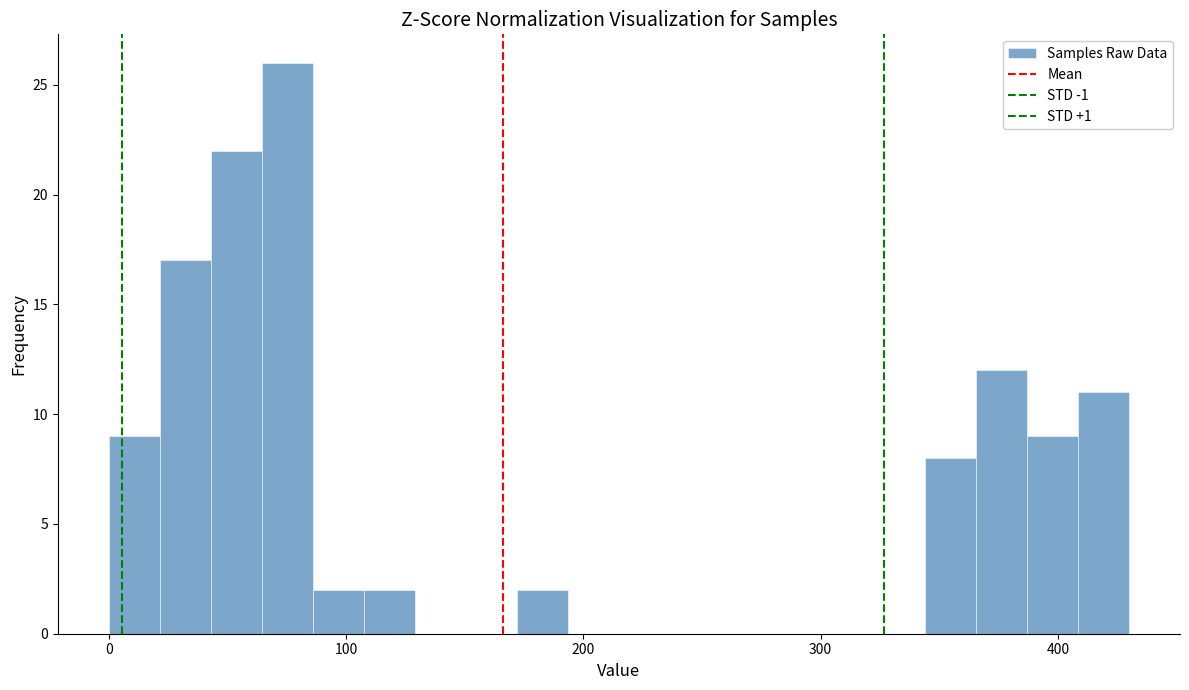

Around what value on the x-axis is the tallest bar? Give the approximate position of its centre, as read against the axis.

80